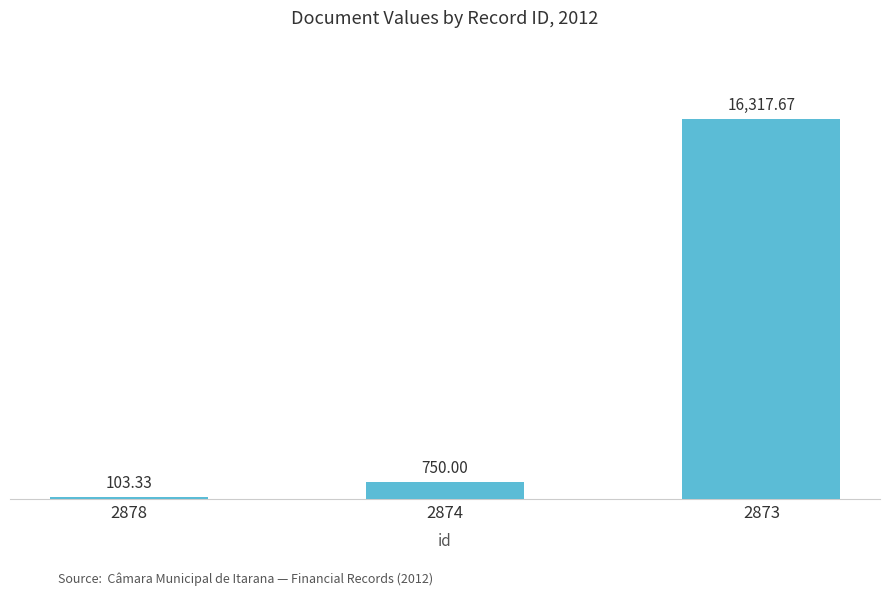

Reading left to right, list all the values displayed in this chart.

103.3	750.0	16317.7